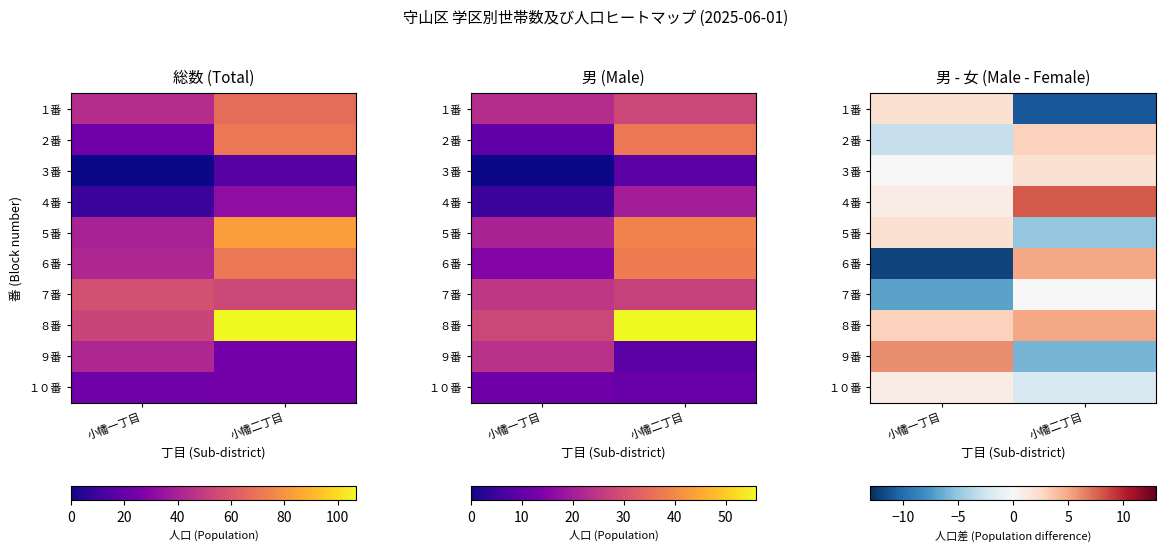

Is it true that ９番 equals -4 at 小幡二丁目?

False